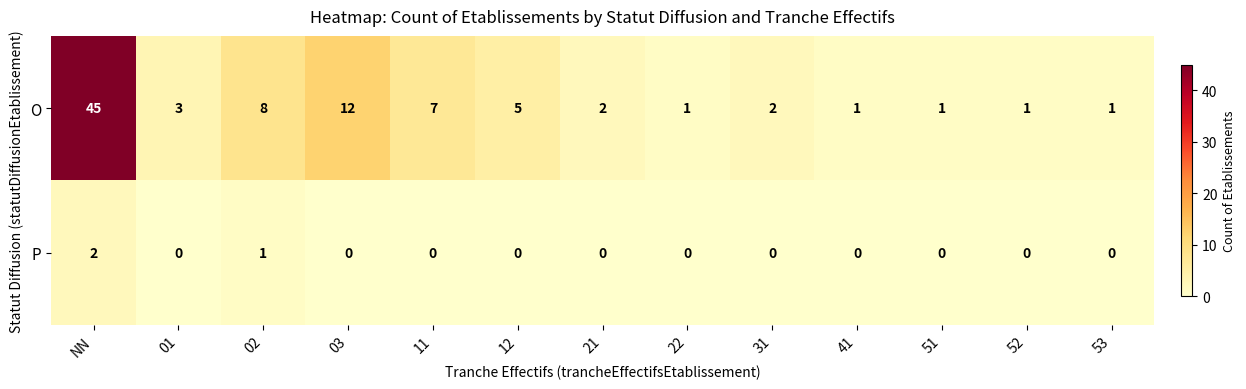

The value of O at 52 is 1. True or false?

True